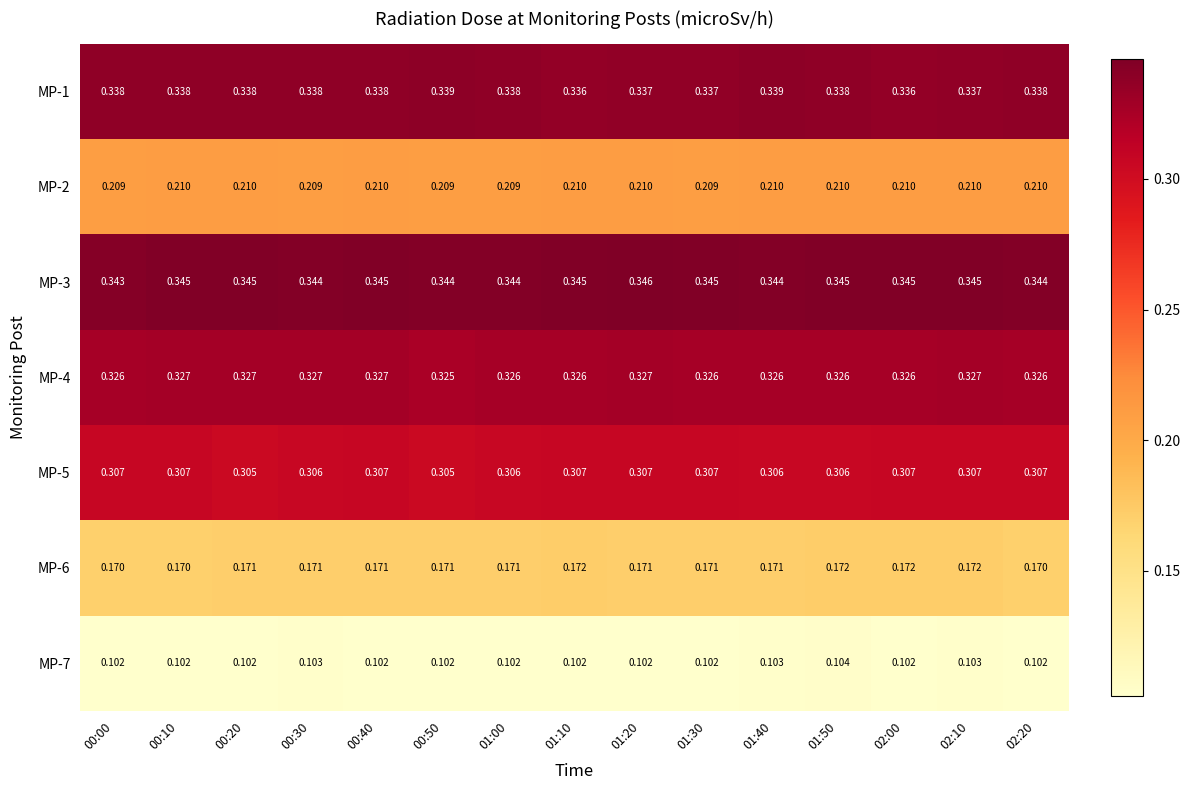

Is the value of MP-5 at 02:00 greater than the value of MP-4 at 01:50?

No